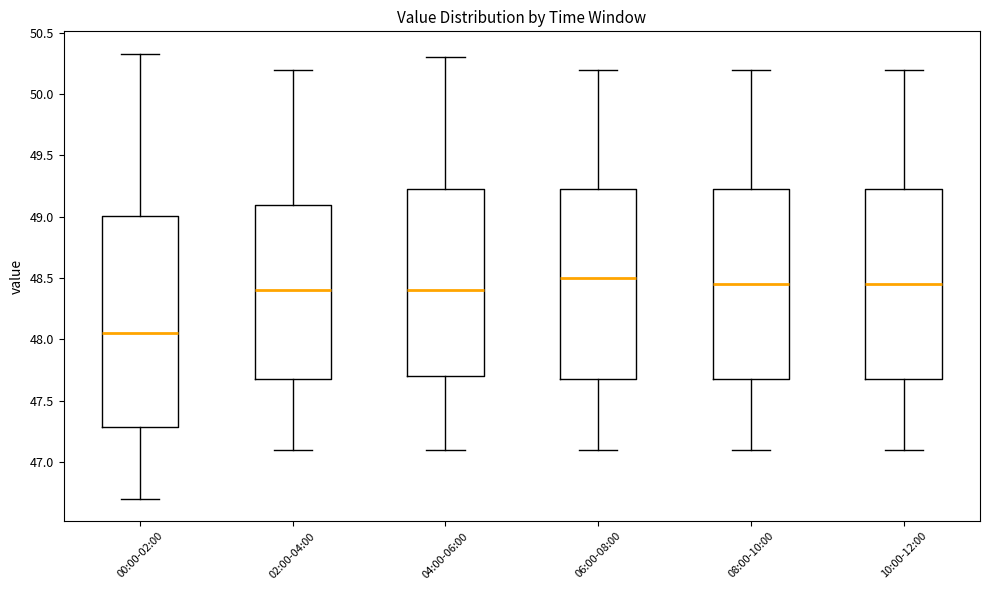

Where does the upper whisker of the box for 04:00-06:00 end on the y-axis? The values are not printed on the chart, so give them approximately, as read against the axis.

50.30